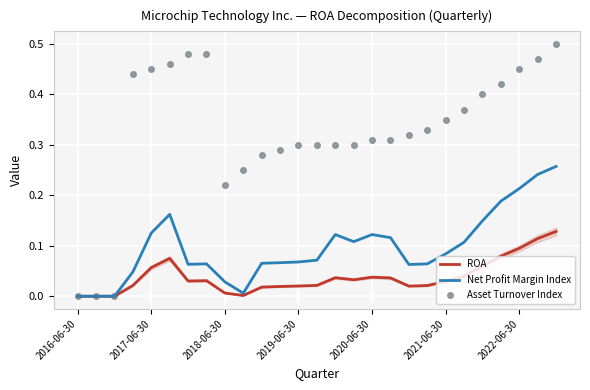

List the series in order of their peak value, highest first.

Asset Turnover Index, Net Profit Margin Index, ROA